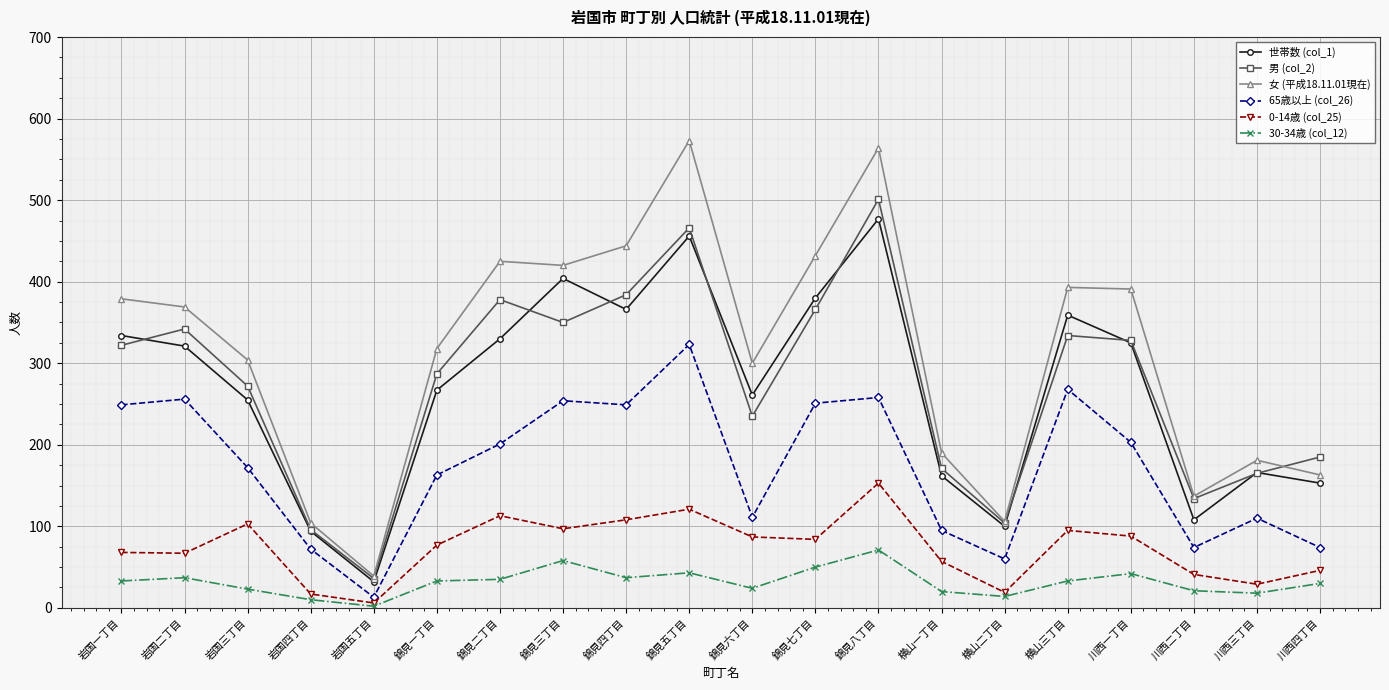

Which series has the largest range (max minus min)?

女 (平成18.11.01現在)